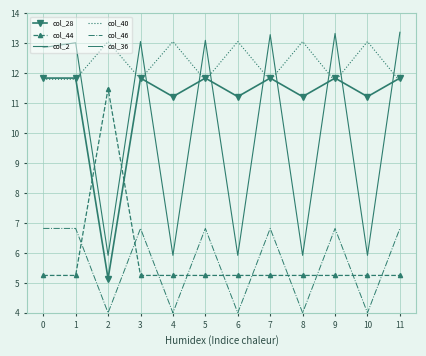

Is this an area chart (filled region under the line)?

No